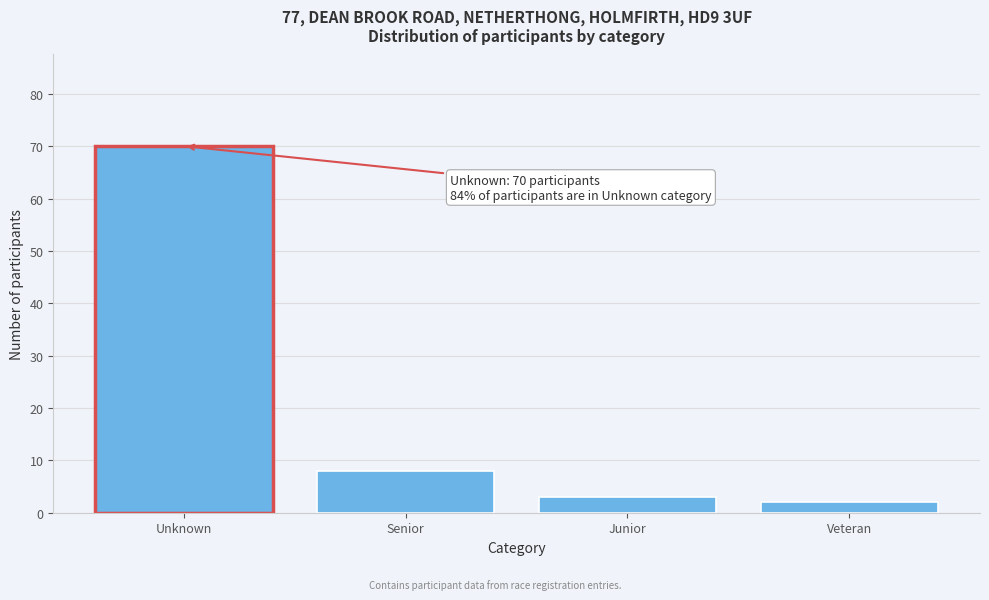

Reading left to right, extract all data points from this chart.

Unknown=70	Senior=8	Junior=3	Veteran=2